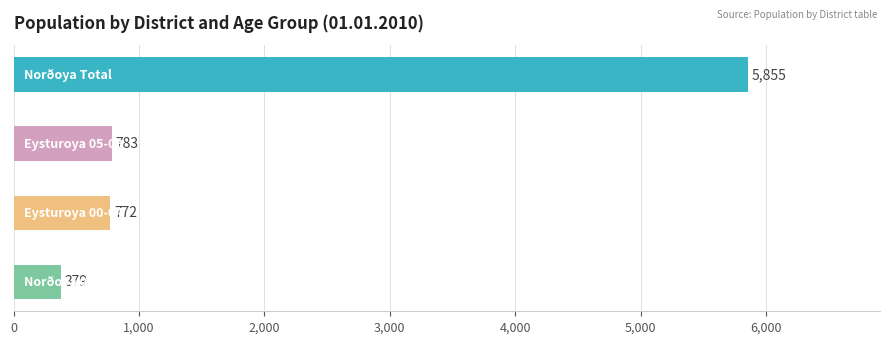

Where does the 2011 Total series first go above 796?

Norðoya Total